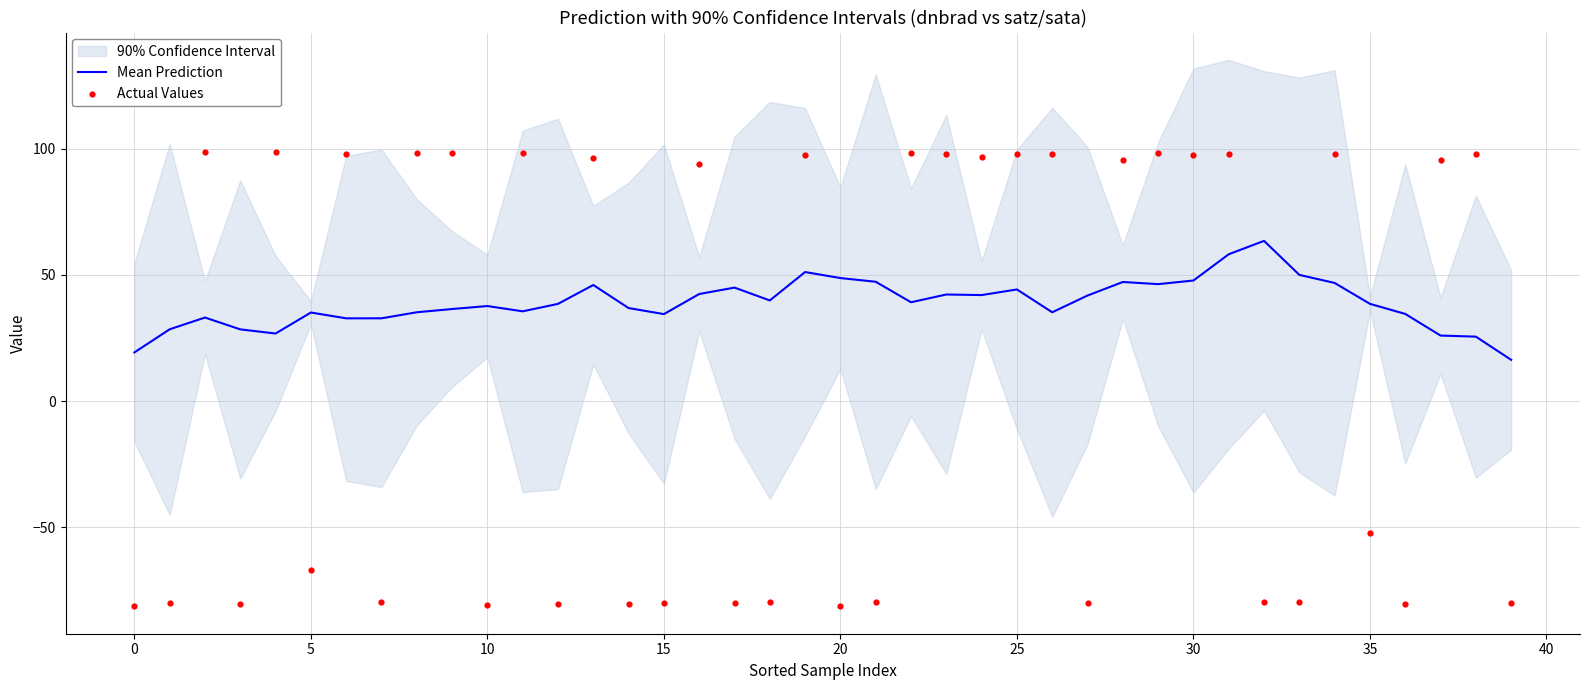

Which series reaches the minimum Y coordinate?

Actual Values